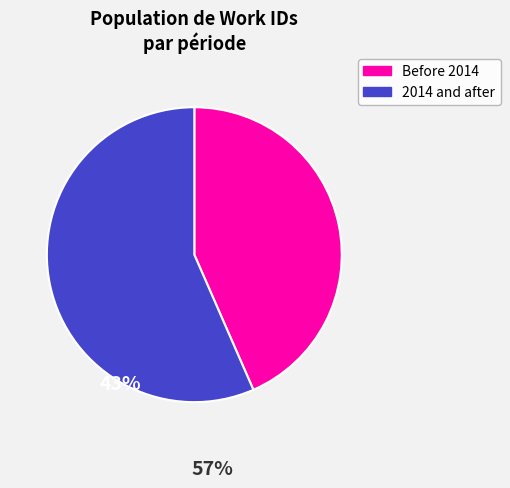

Is there a majority slice in this chart?

Yes